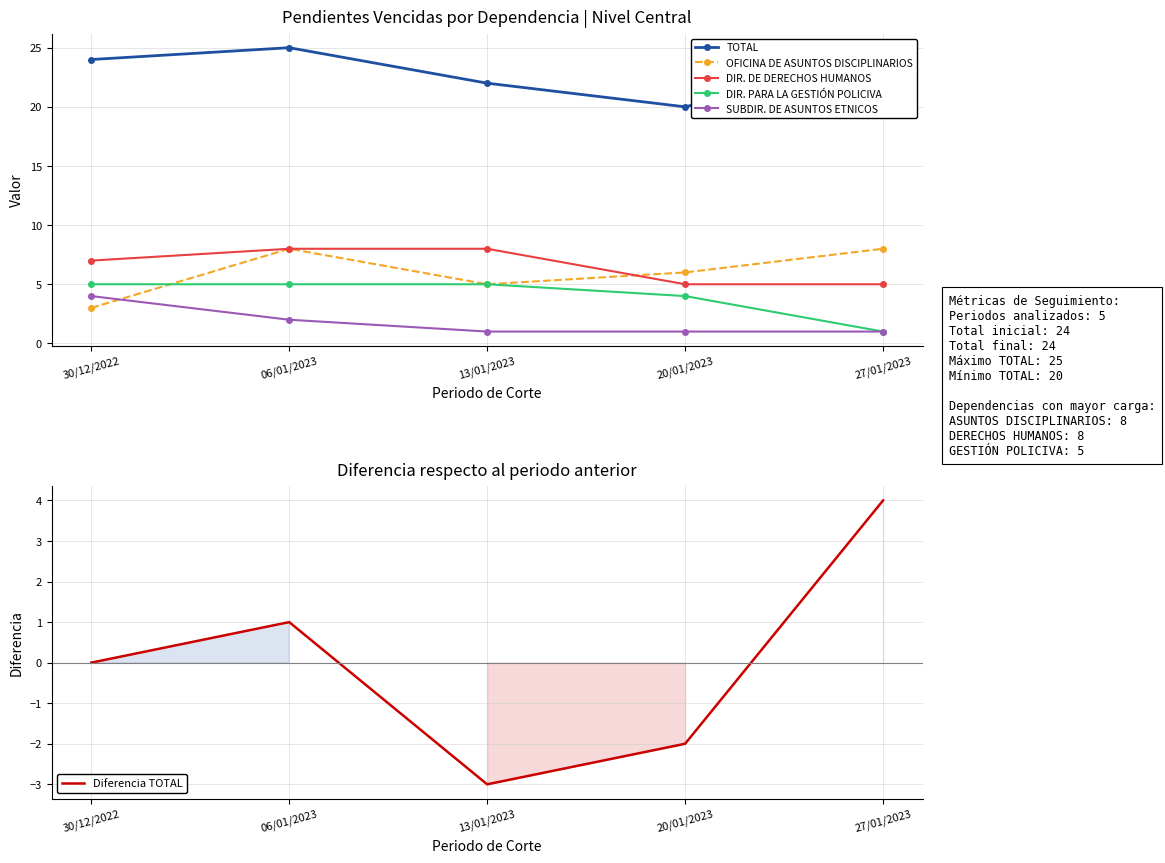

True or false: Diferencia TOTAL has a value of -1 at 20/01/2023.

False